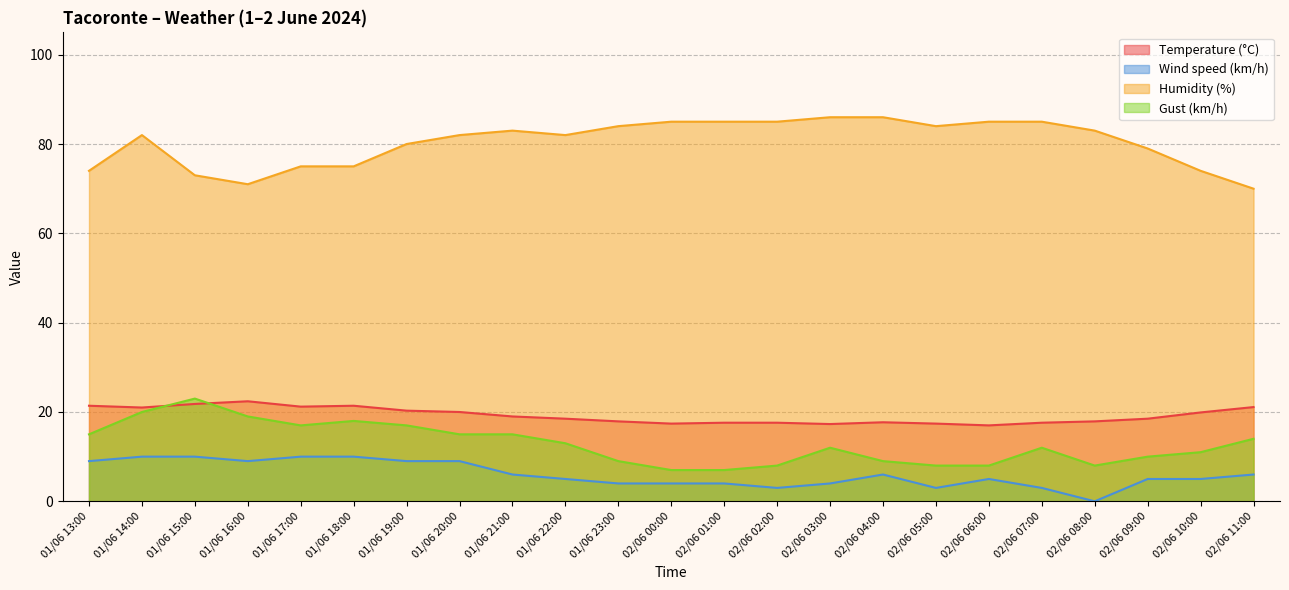

In Humidity (%), how many points are higher than both neighbors (excluding endpoints)?

2